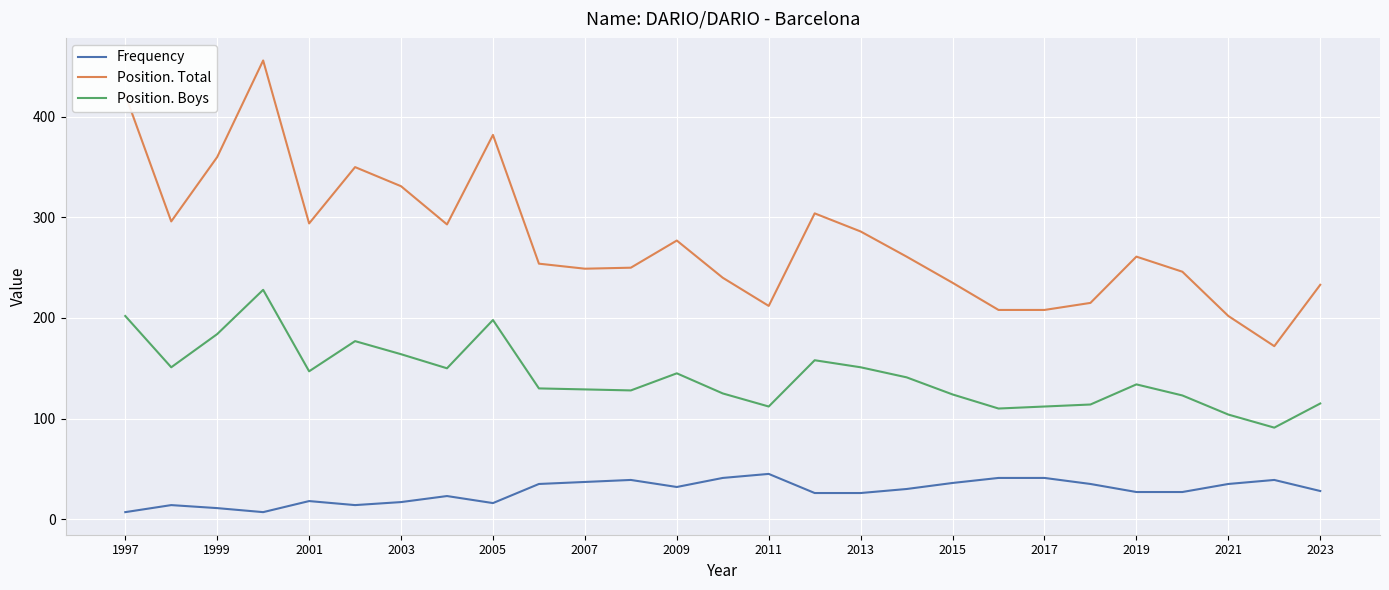

What is the smallest value displayed?

7